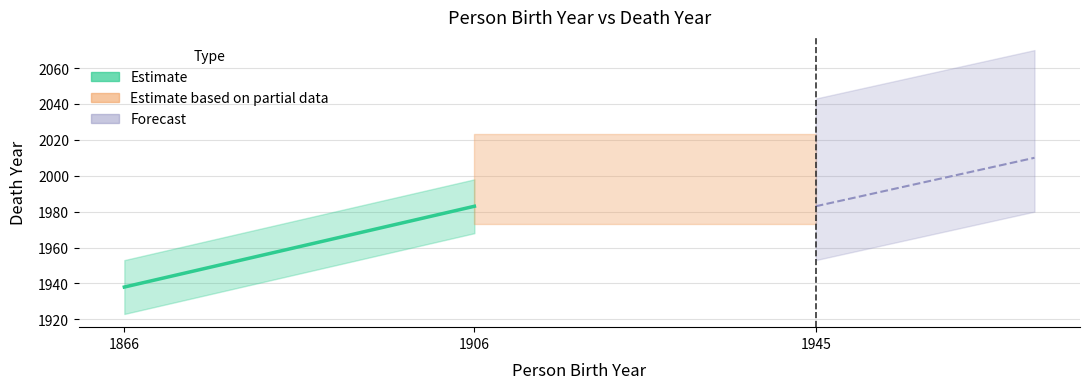

What is the sum of the values at 1906 and 1866?

3921